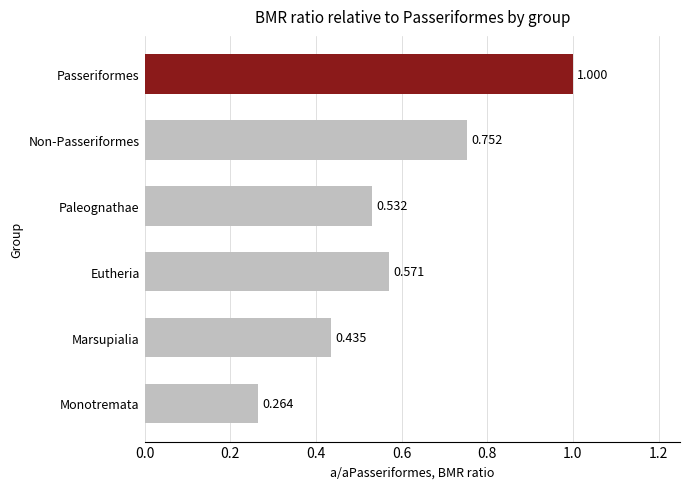

What is the difference between the maximum and minimum values?

0.7